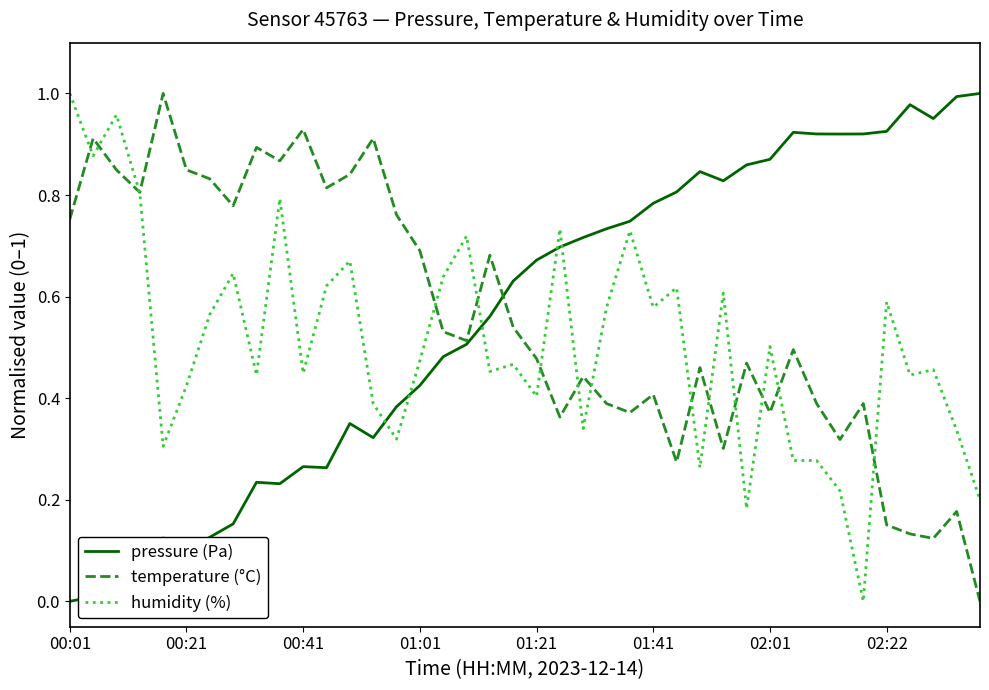

In temperature (°C), how many points are lower than both neighbors (excluding endpoints)?

12